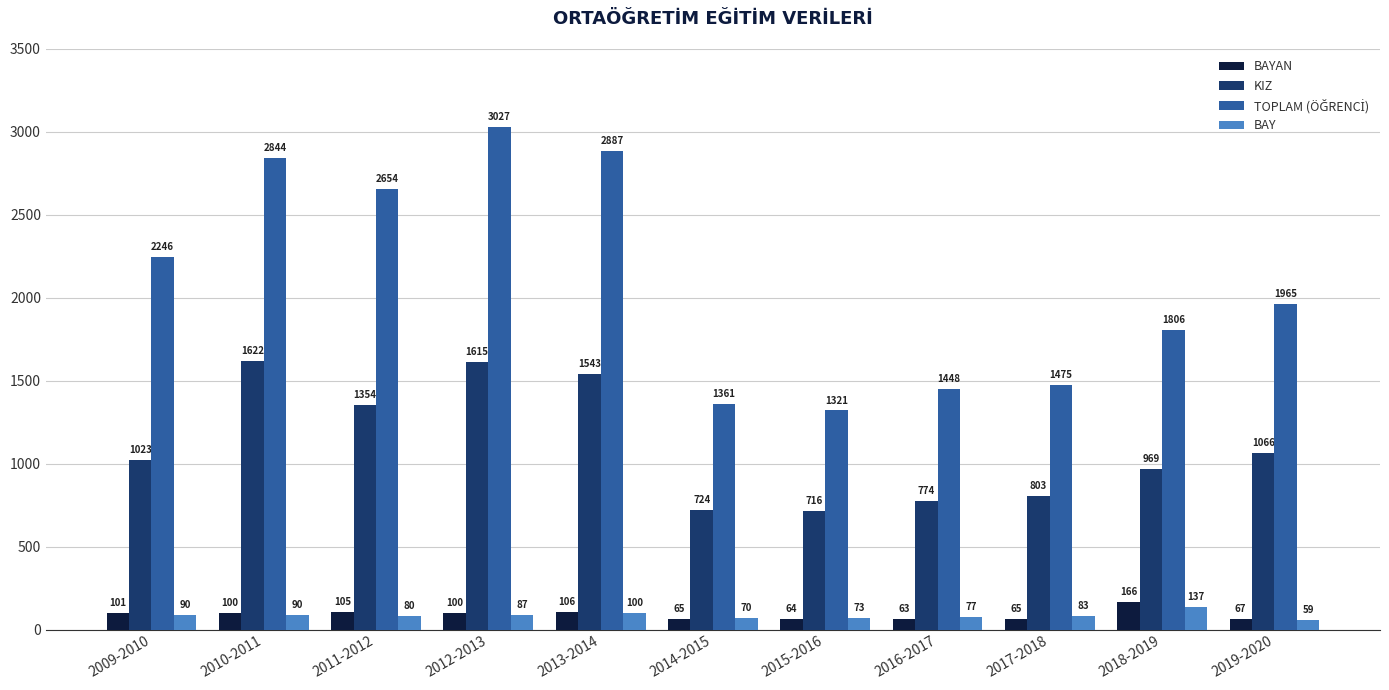

Which label corresponds to the largest value in the chart?

2012-2013